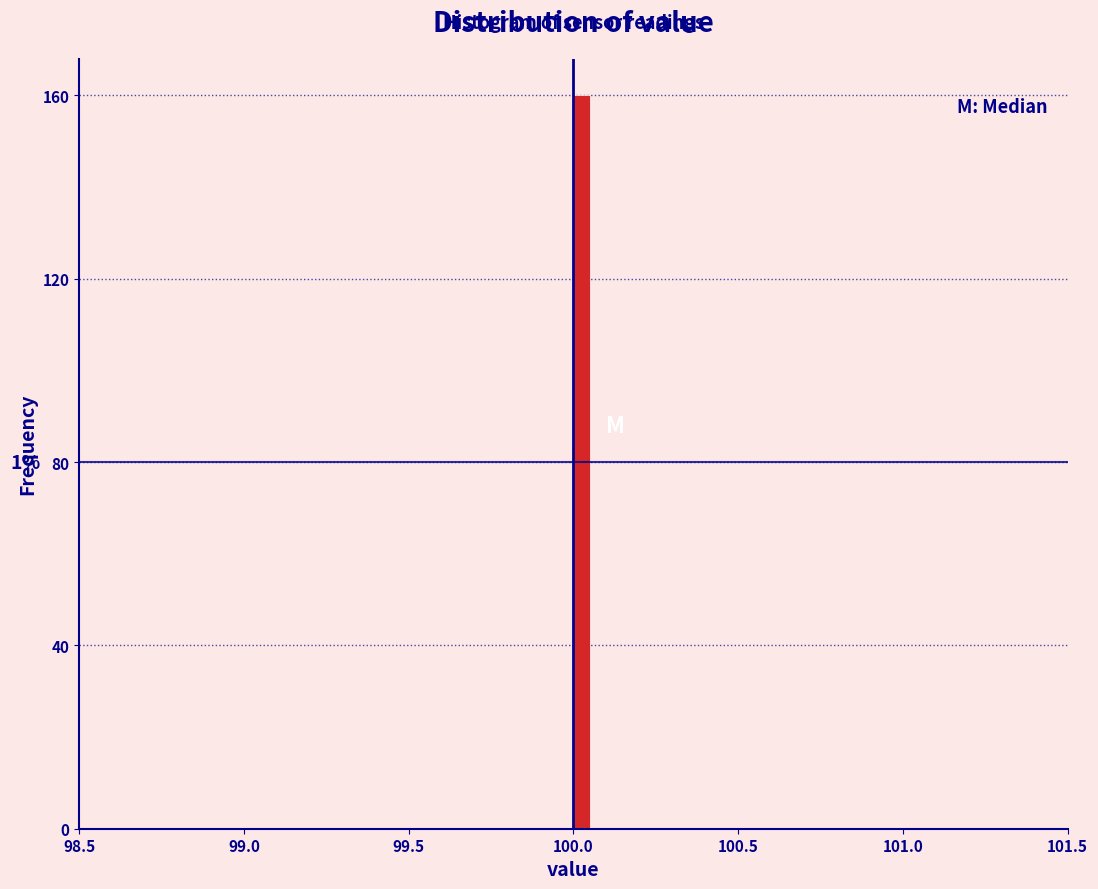

Read against the x-axis, roughly where is the centre of the tallest bar?

100.05